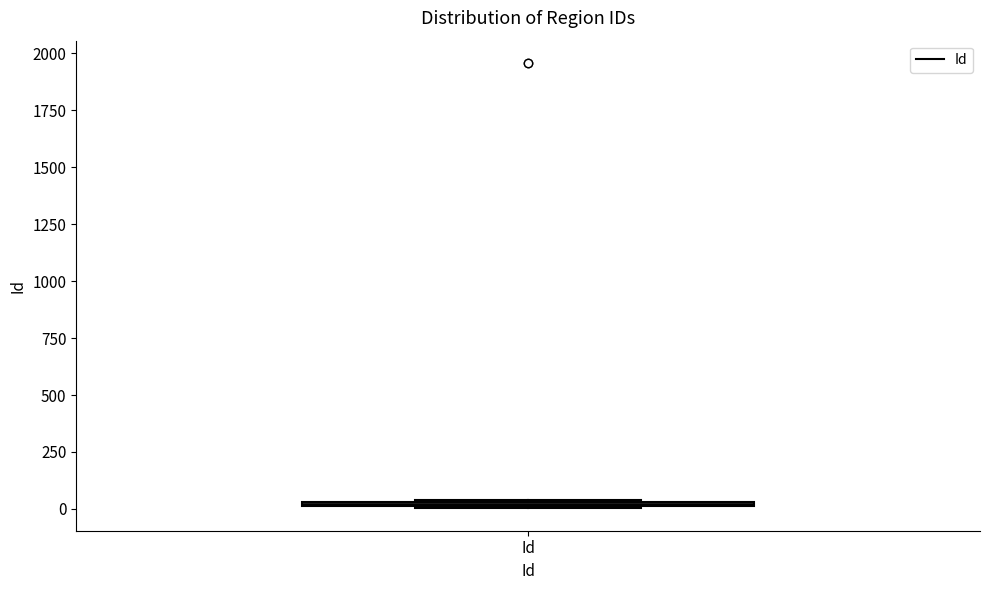

Where is the lower edge of the box for Id on the y-axis? The values are not printed on the chart, so give them approximately, as read against the axis.

0